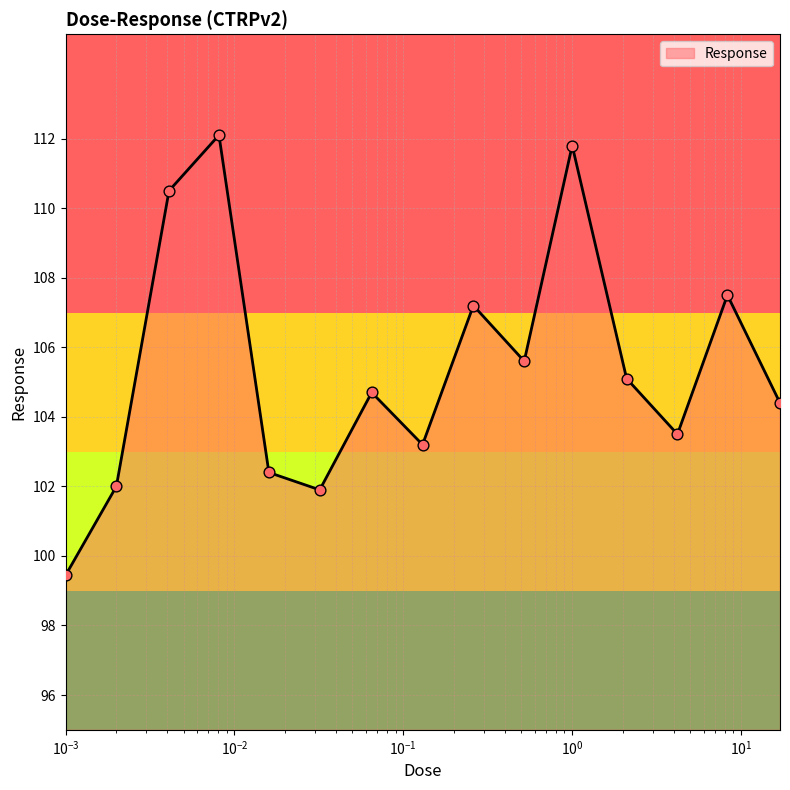

What is the maximum value shown in the chart?

112.1